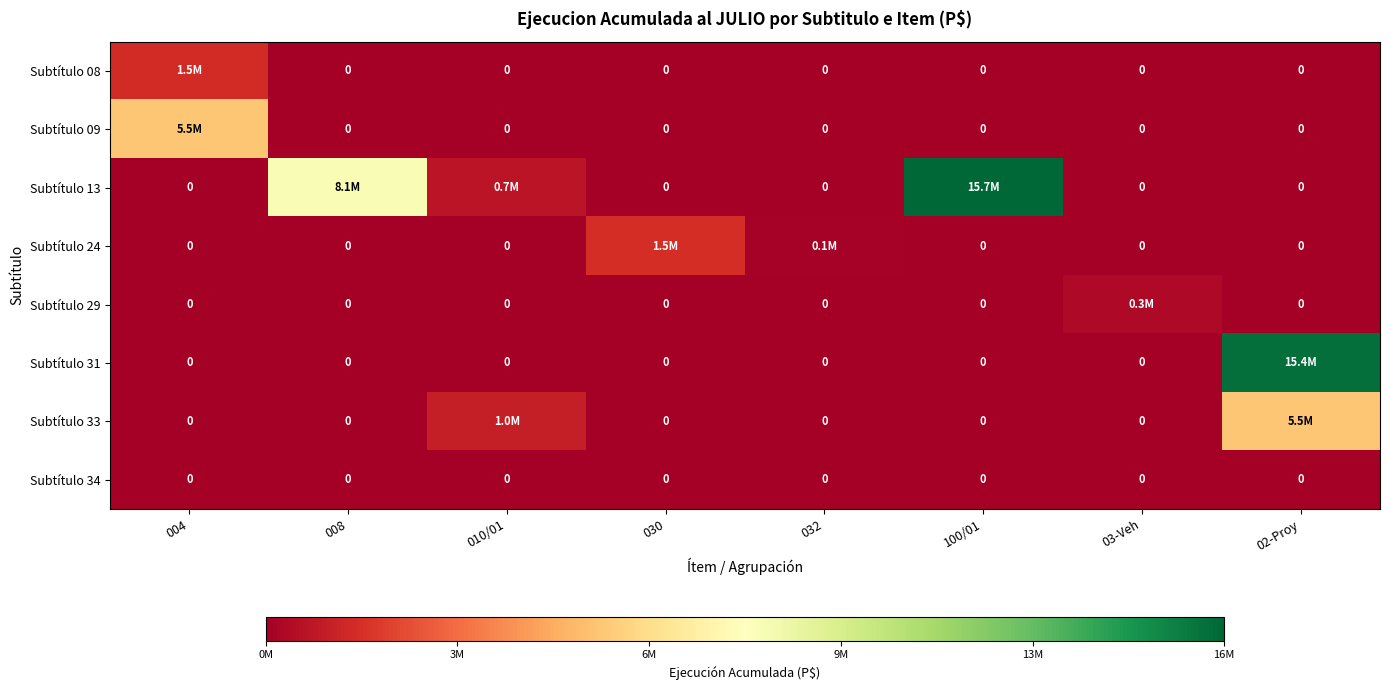

True or false: Subtítulo 34 has a value of 0 at 032.

True